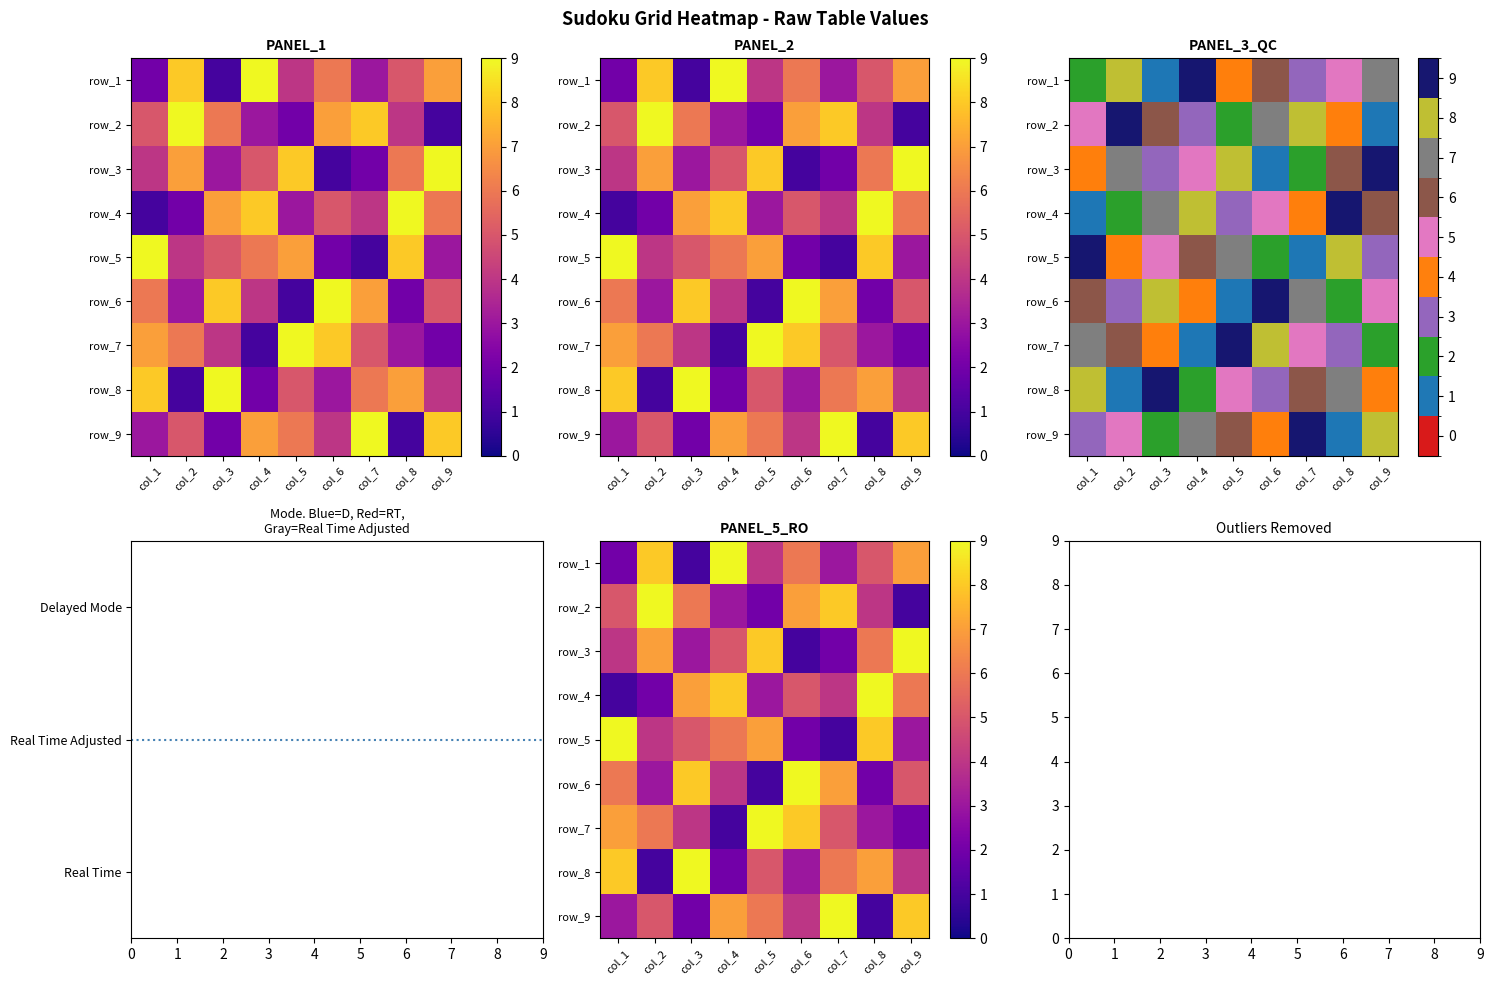

Which series changed the most between col_1 and col_5?

row_6